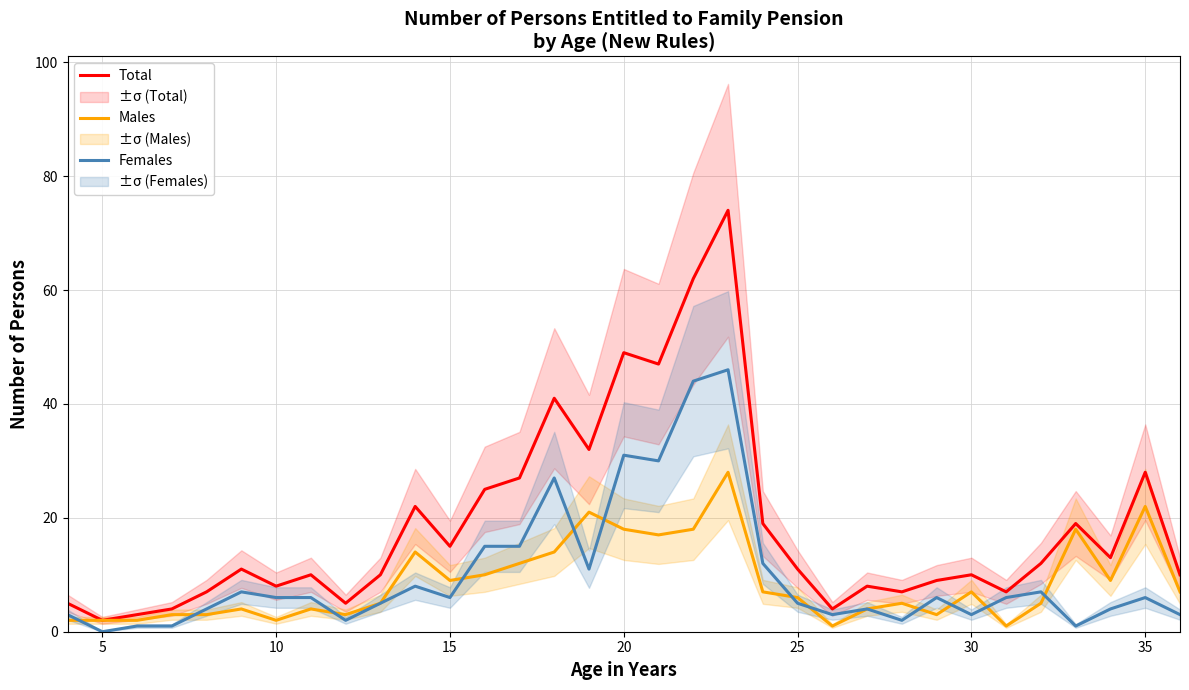

Which category has the lowest value across all series?

5